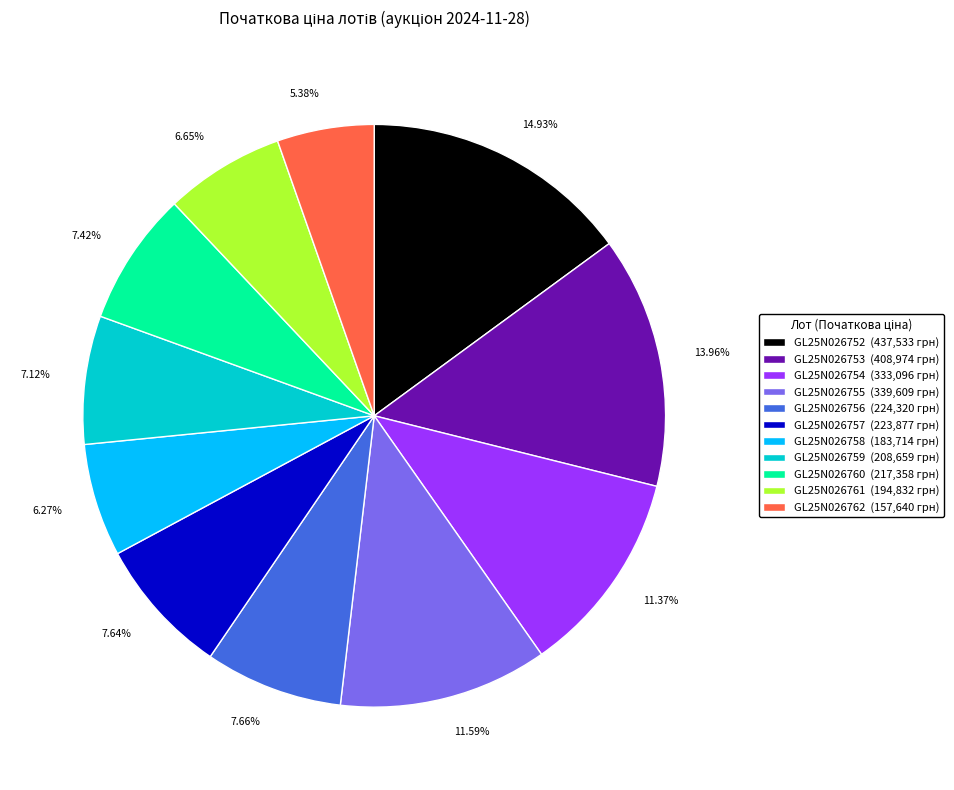

Is there a majority slice in this chart?

No